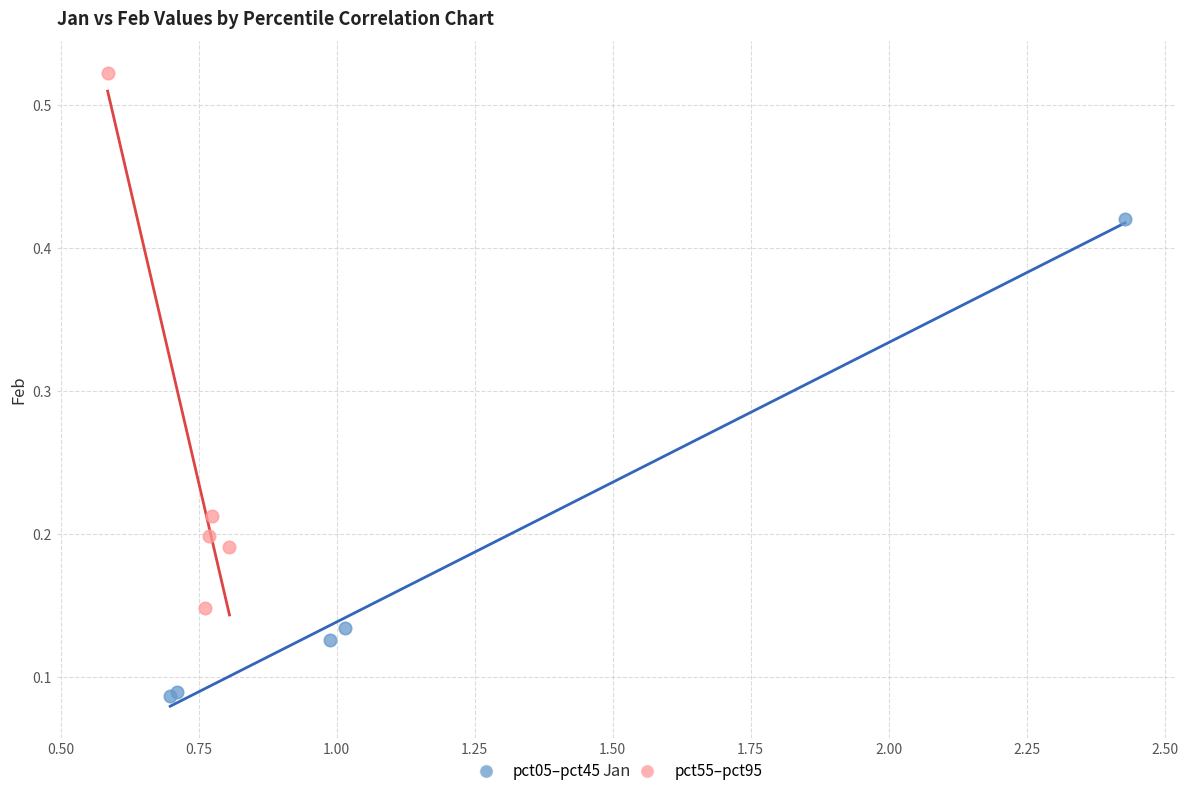

What are all the series names shown in the legend?

pct05–pct45, pct55–pct95